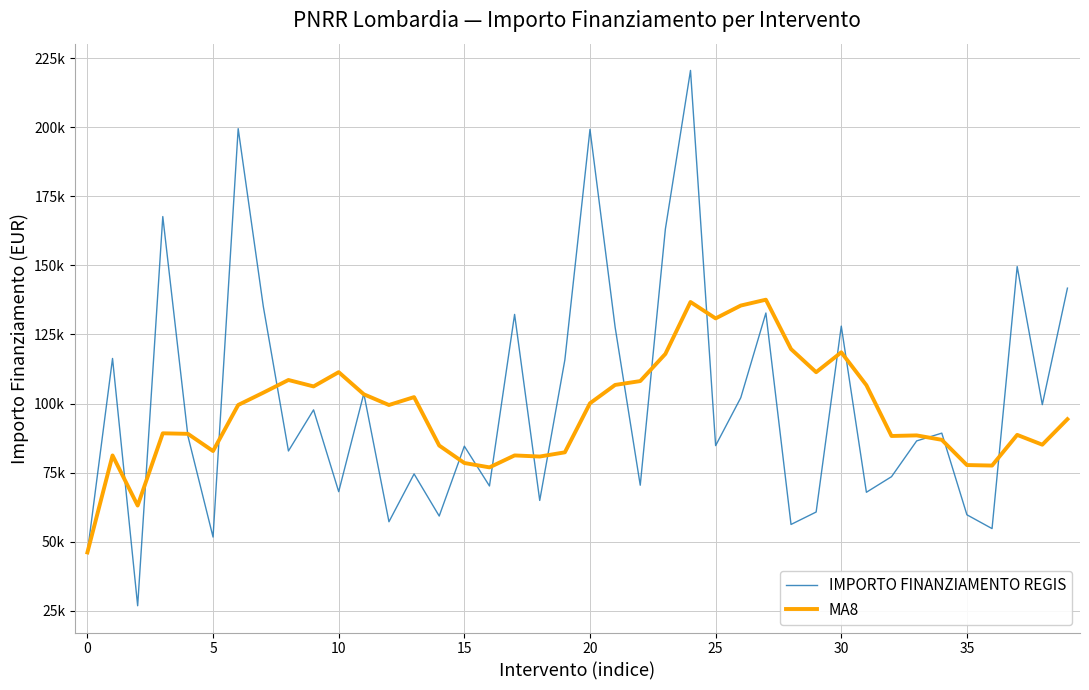

Rank the series by their average value, from highest to lowest.

IMPORTO FINANZIAMENTO REGIS, MA8